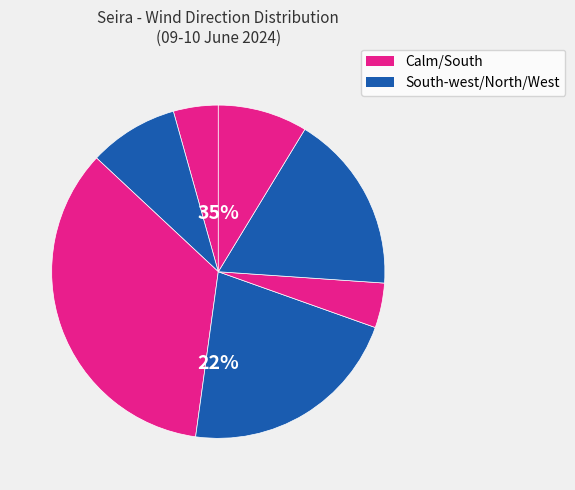

Is it true that Calm is 35% of the pie?

True